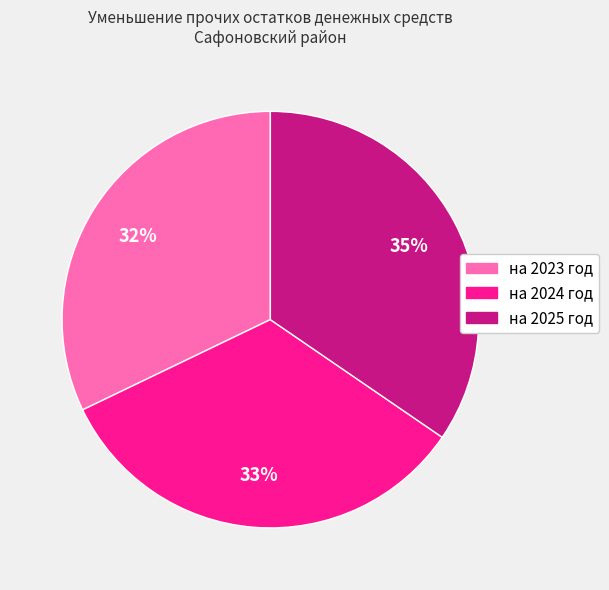

What percentage is the на 2025 год slice, to the nearest percent?

35%